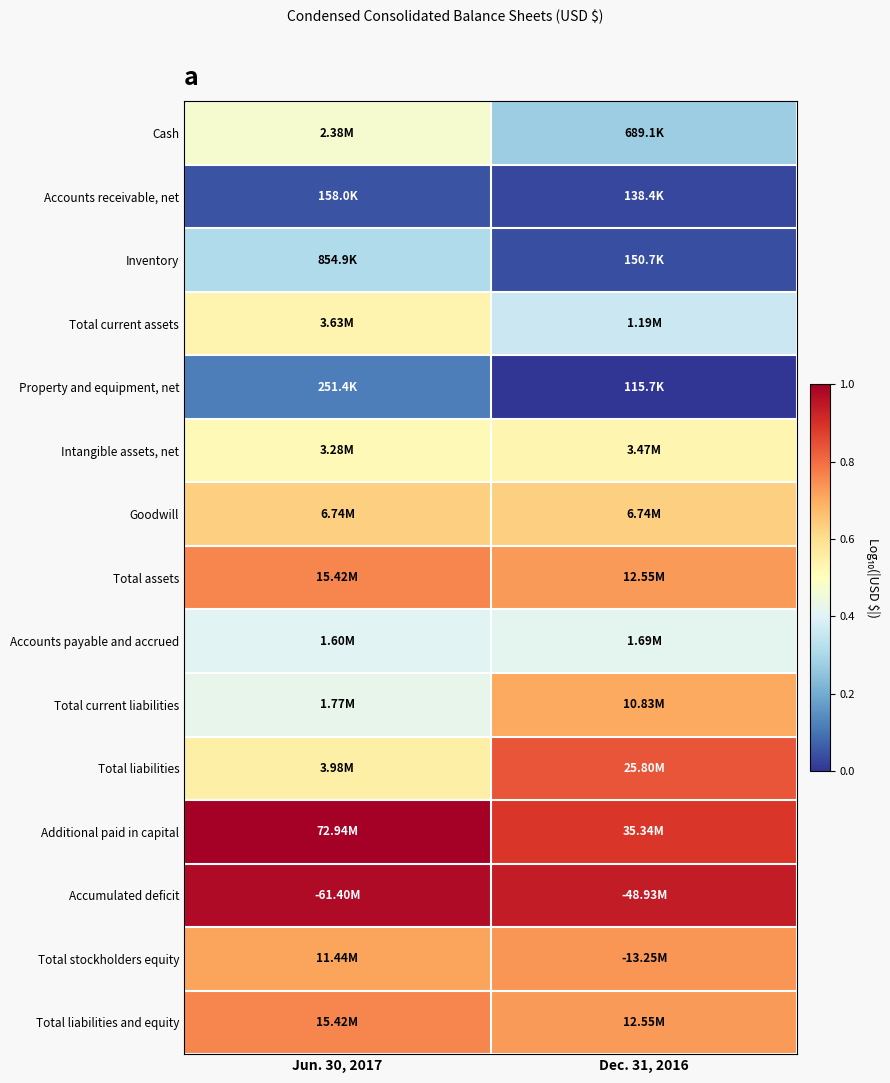

List the series in order of their peak value, lowest first.

Accounts receivable, net, Property and equipment, net, Inventory, Accounts payable and accrued, Cash, Intangible assets, net, Total current assets, Goodwill, Total current liabilities, Total stockholders equity, Total assets, Total liabilities and equity, Total liabilities, Accumulated deficit, Additional paid in capital